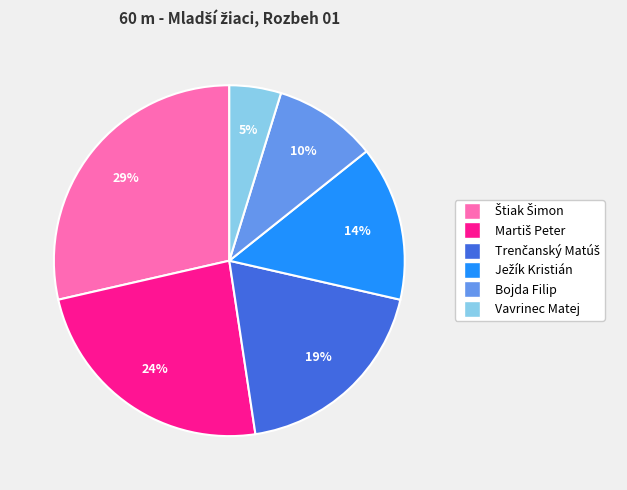

To the nearest percent, what percentage of the pie is Vavrinec Matej?

5%